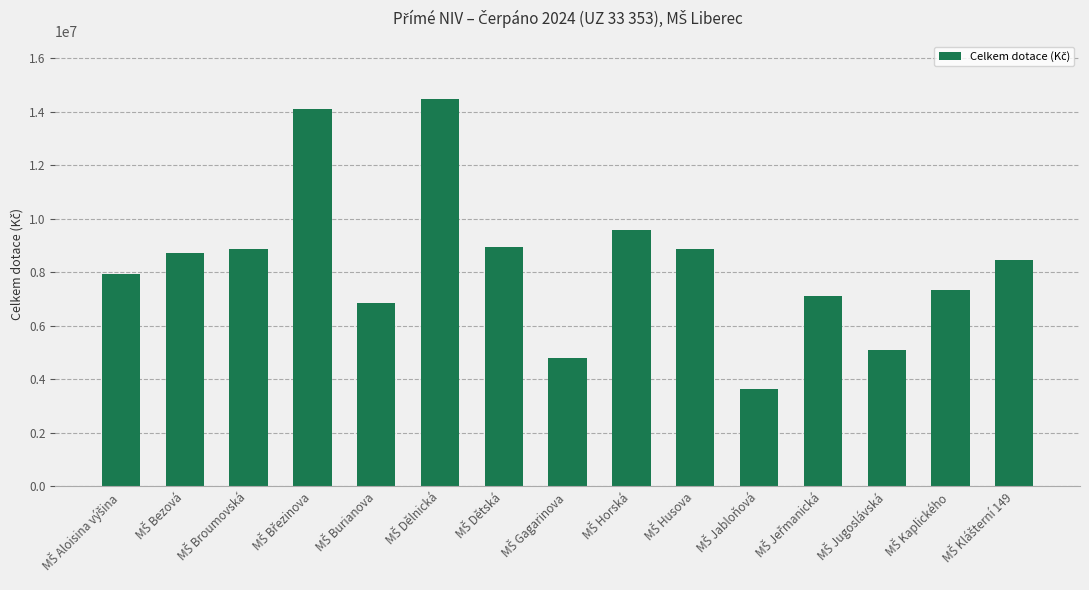

How many categories are shown in the chart?

15